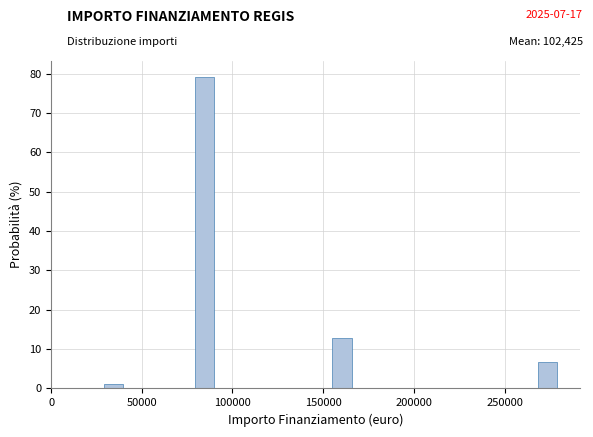

Around what value on the x-axis is the tallest bar? Give the approximate position of its centre, as read against the axis.

85000